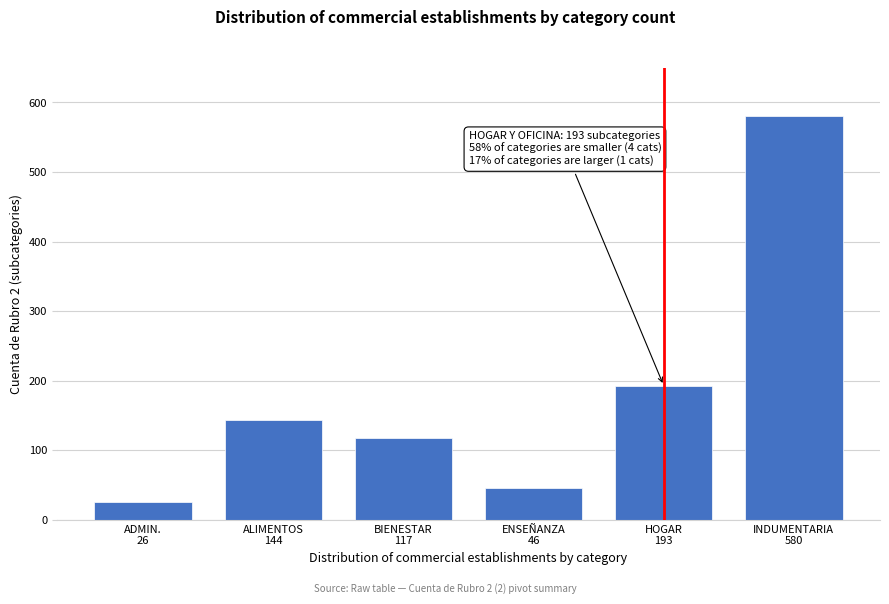

Reading left to right, transcribe all the data shown in this chart.

26	144	117	46	193	580